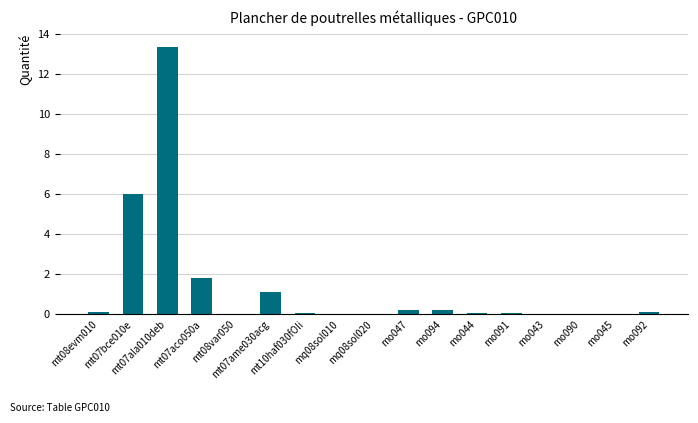

What is the sum of all values?

23.2